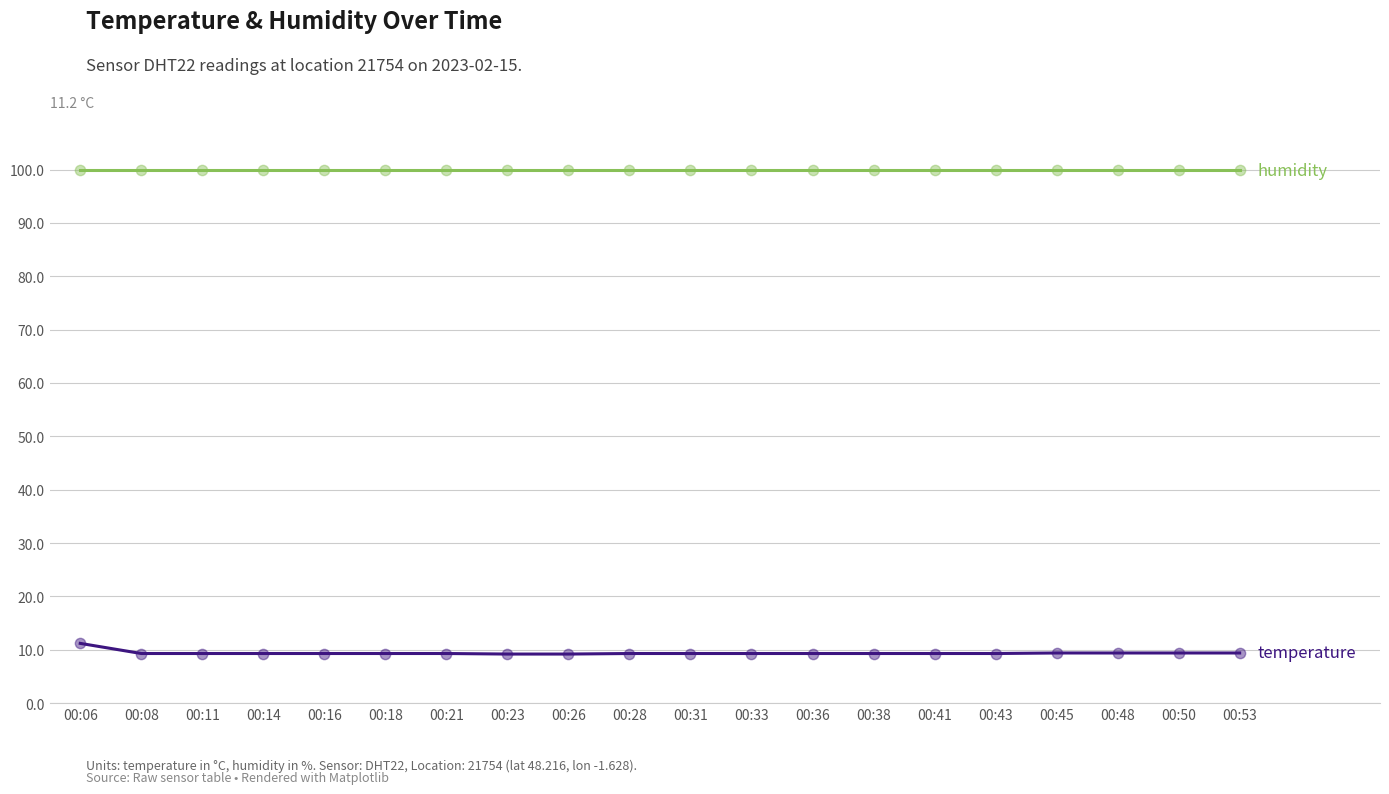

What is the difference between the highest and lowest values at 00:48?

90.5